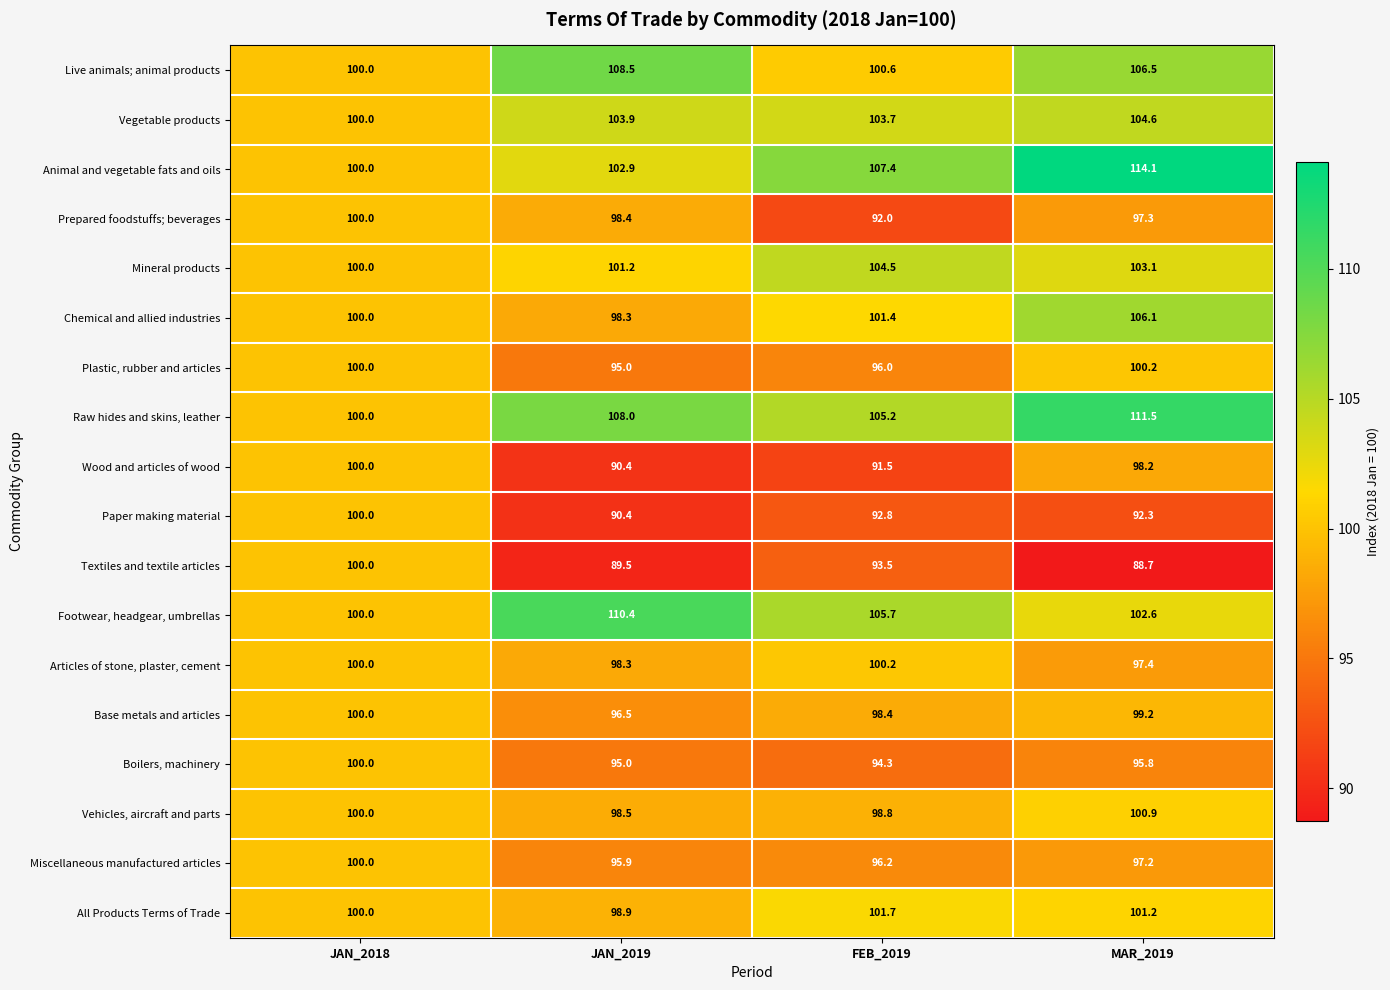

Is it true that Wood and articles of wood equals 98.2 at MAR_2019?

True